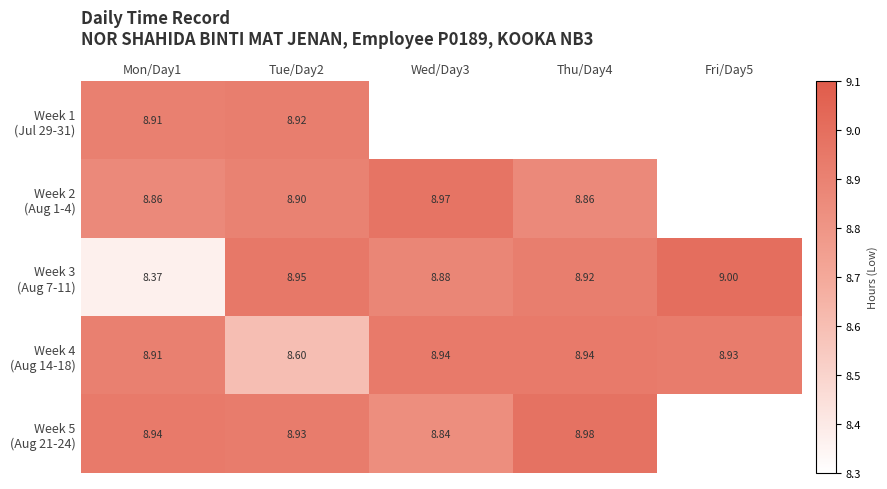

At which category is the sum across all series the highest?

Tue/Day2